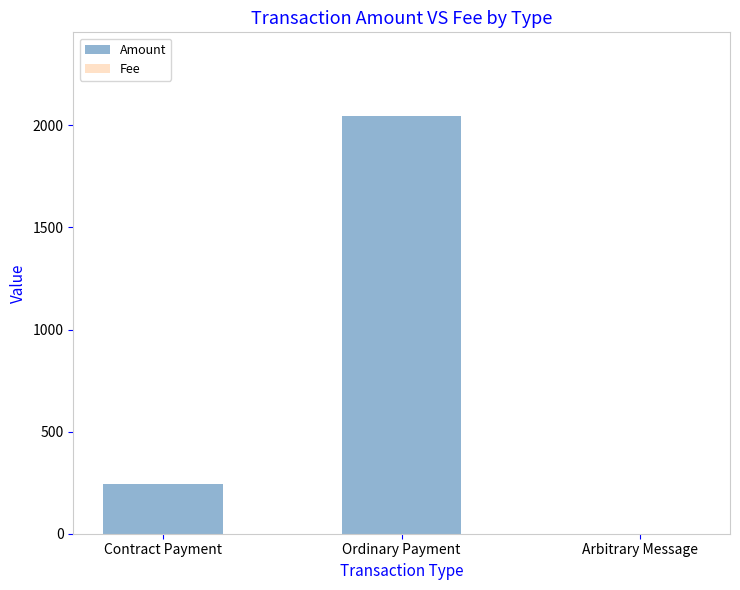

At which label does Amount reach its peak?

Ordinary Payment